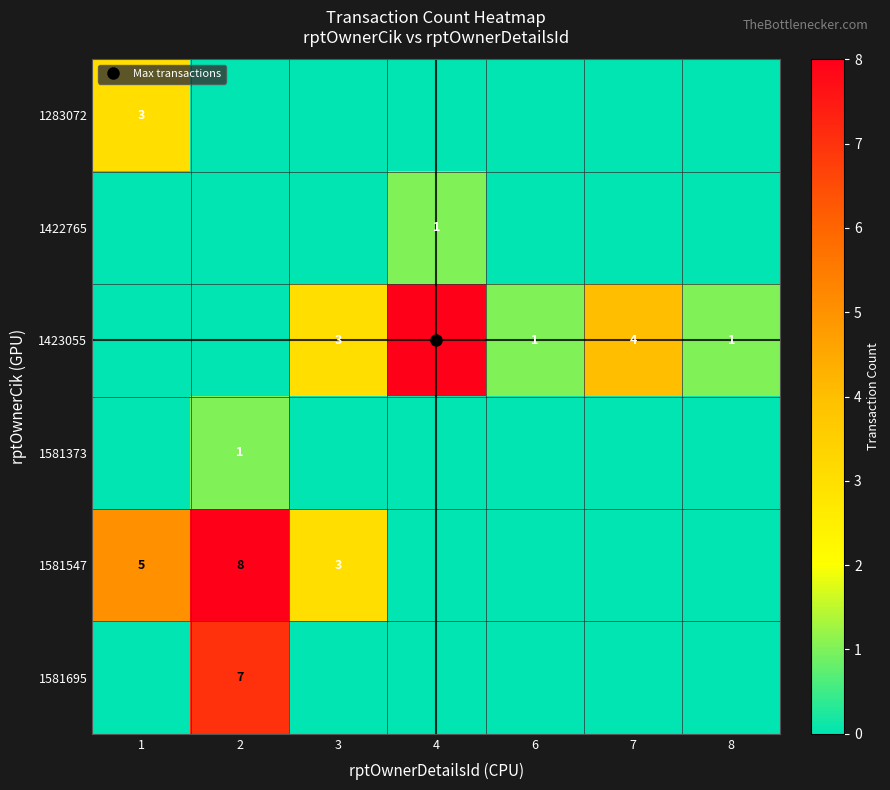

Which label corresponds to the largest value in the chart?

4